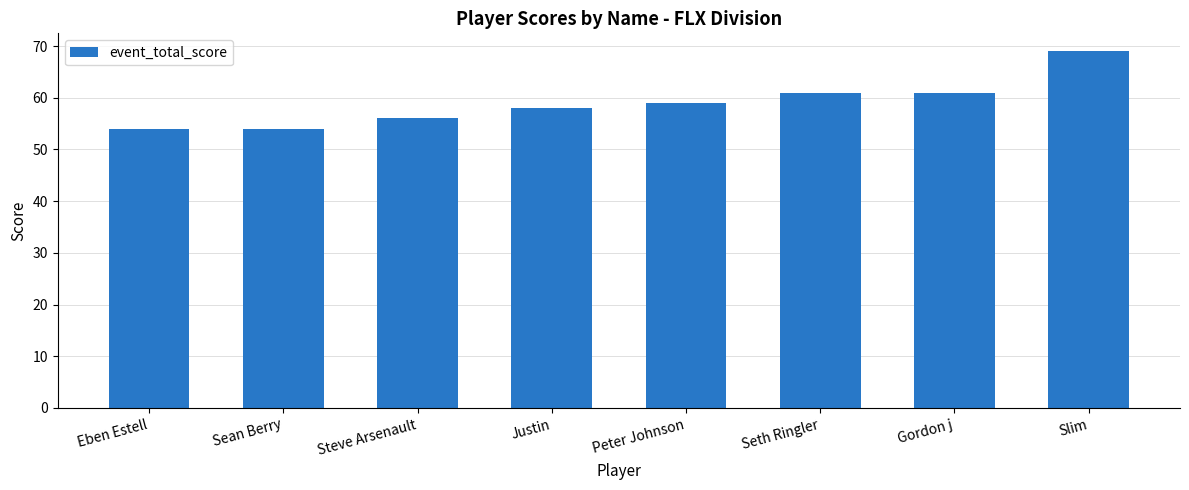

How many data points are less than 59?

4